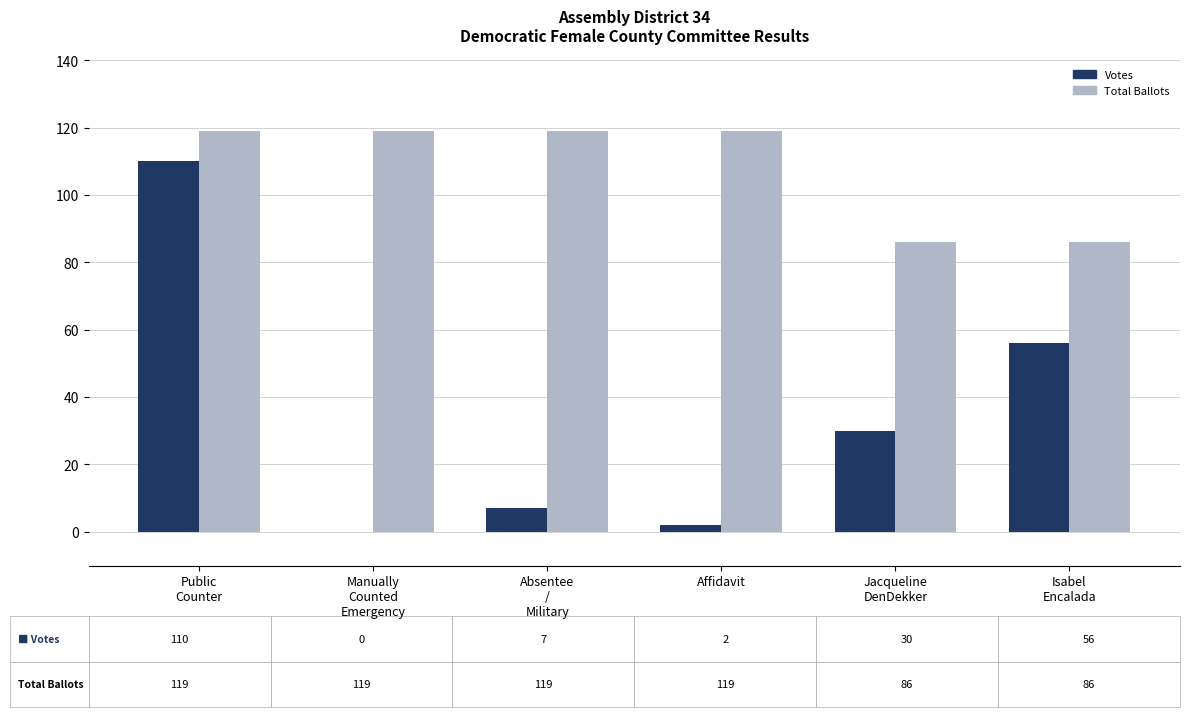

Are the bars grouped side by side (vs. stacked)?

Yes